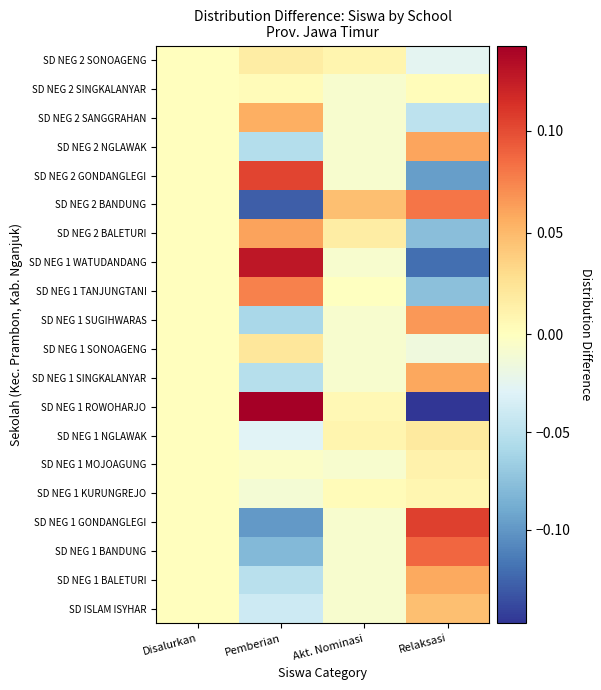

At how many categories does at least one series exceed 0?

3